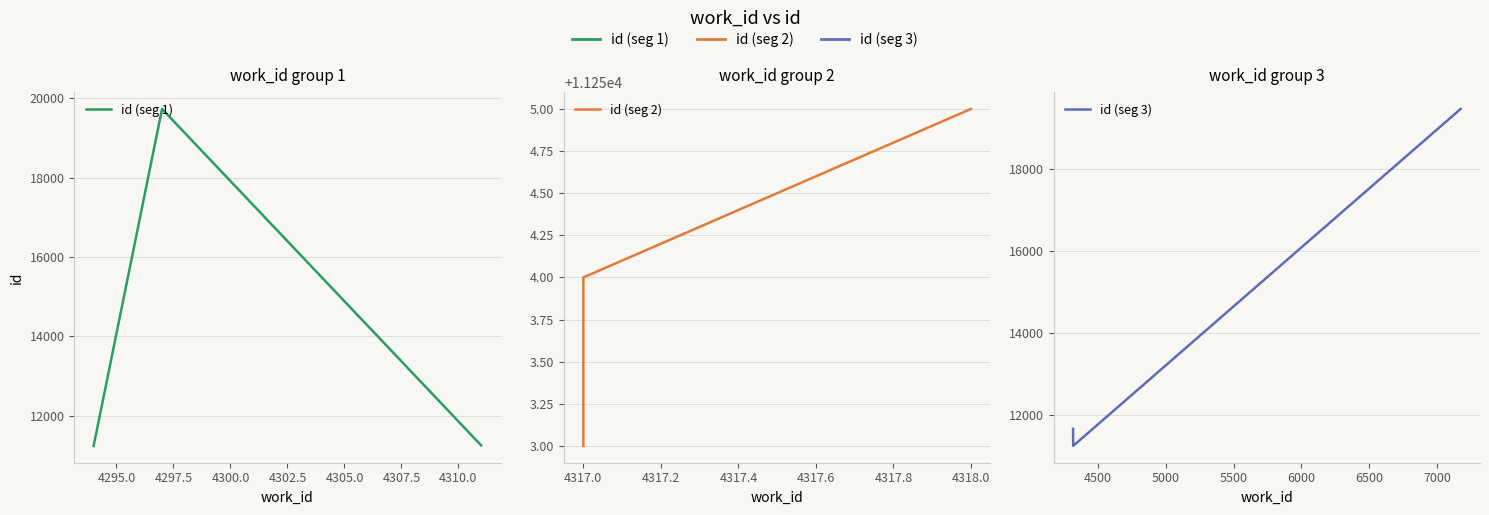

What is the difference between the maximum and minimum values?

8495